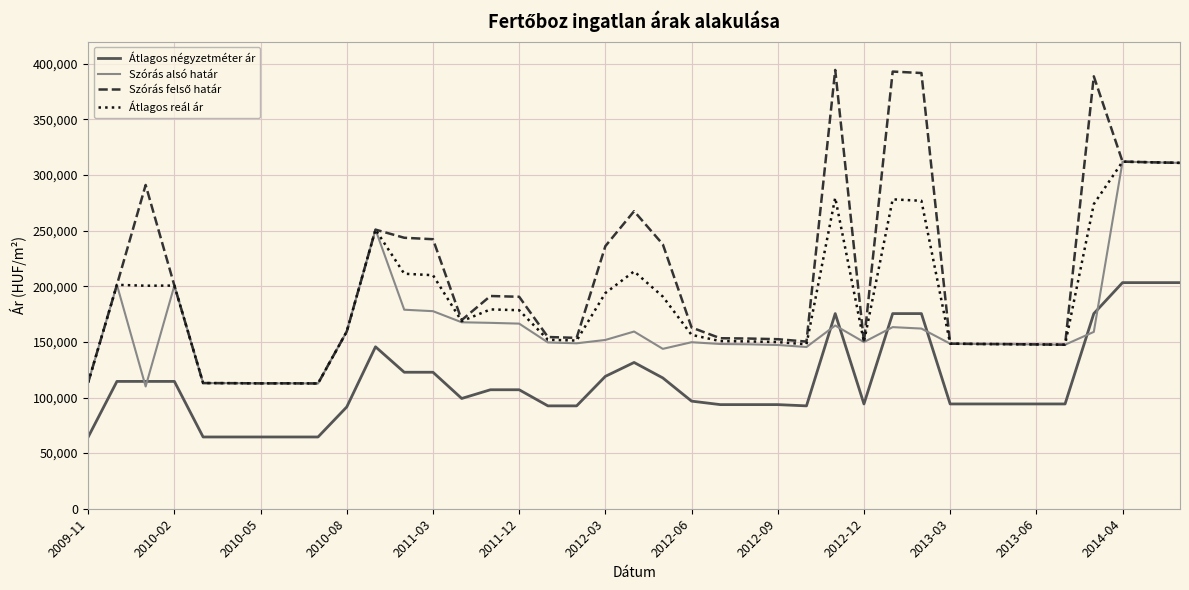

True or false: Átlagos reál ár and Átlagos négyzetméter ár cross at least once.

False